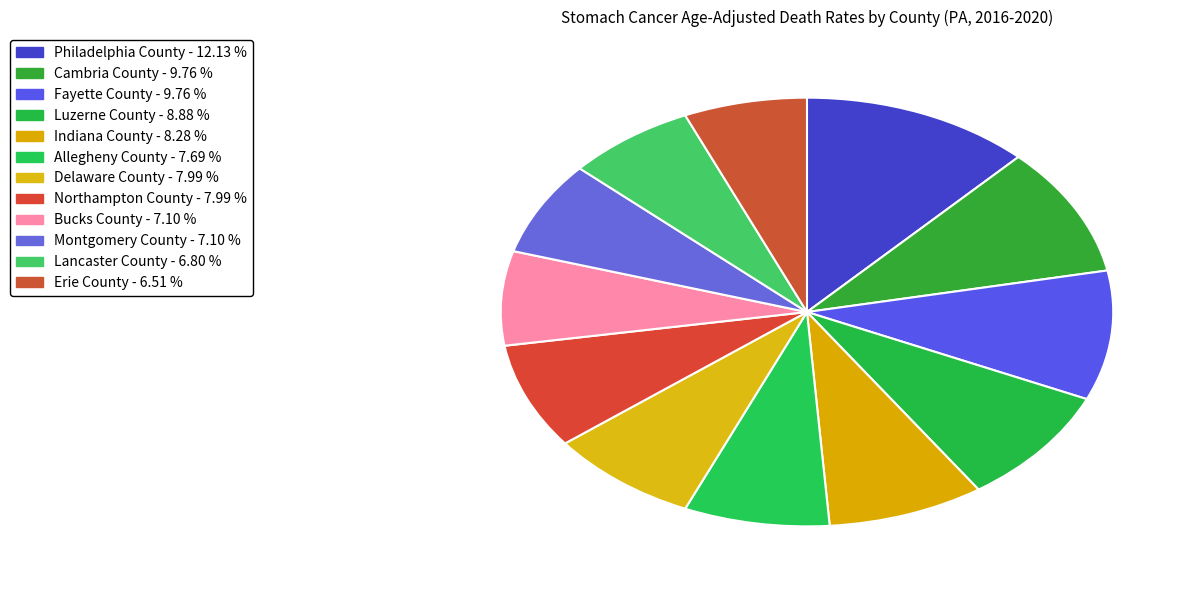

The Indiana County slice represents 8% of the pie. True or false?

True